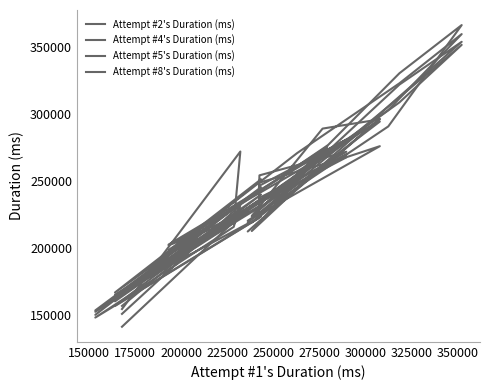

At how many categories does at least one series exceed 361139?

1